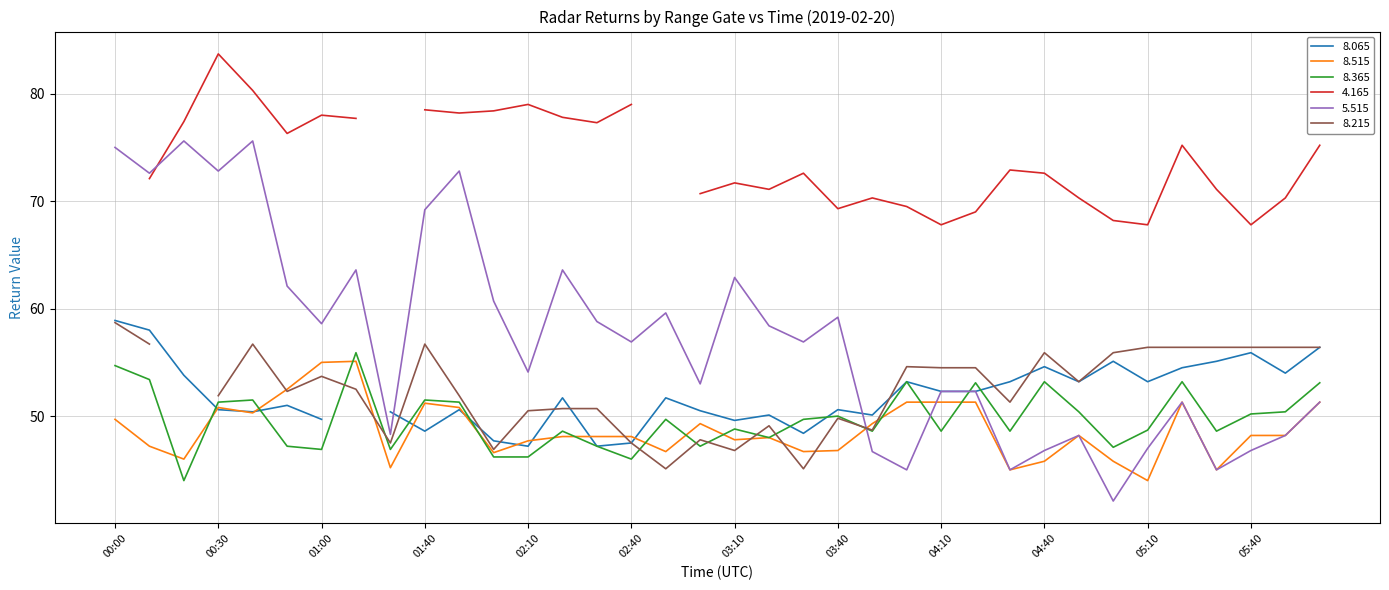

Between which two adjacent categories do   5.515 and   8.365 first intersect?

03:40 and 03:50